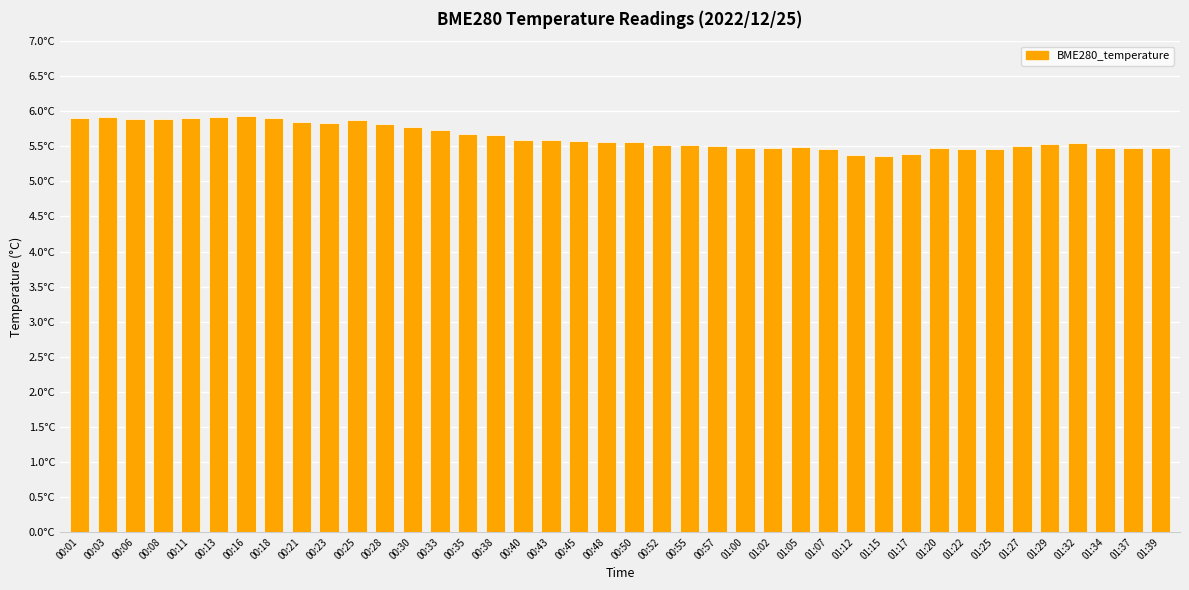

The chart shows a value of 5.7 at 00:33. True or false?

True